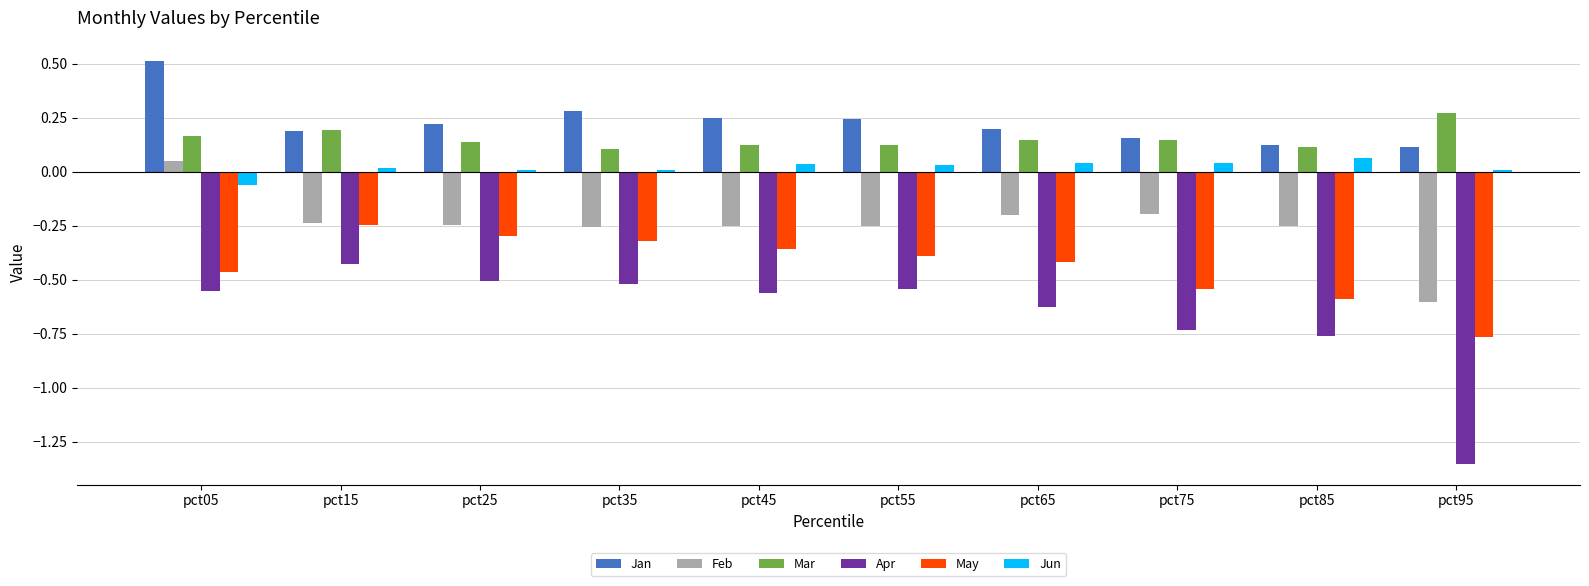

Is it true that Feb equals -0.3 at pct45?

True